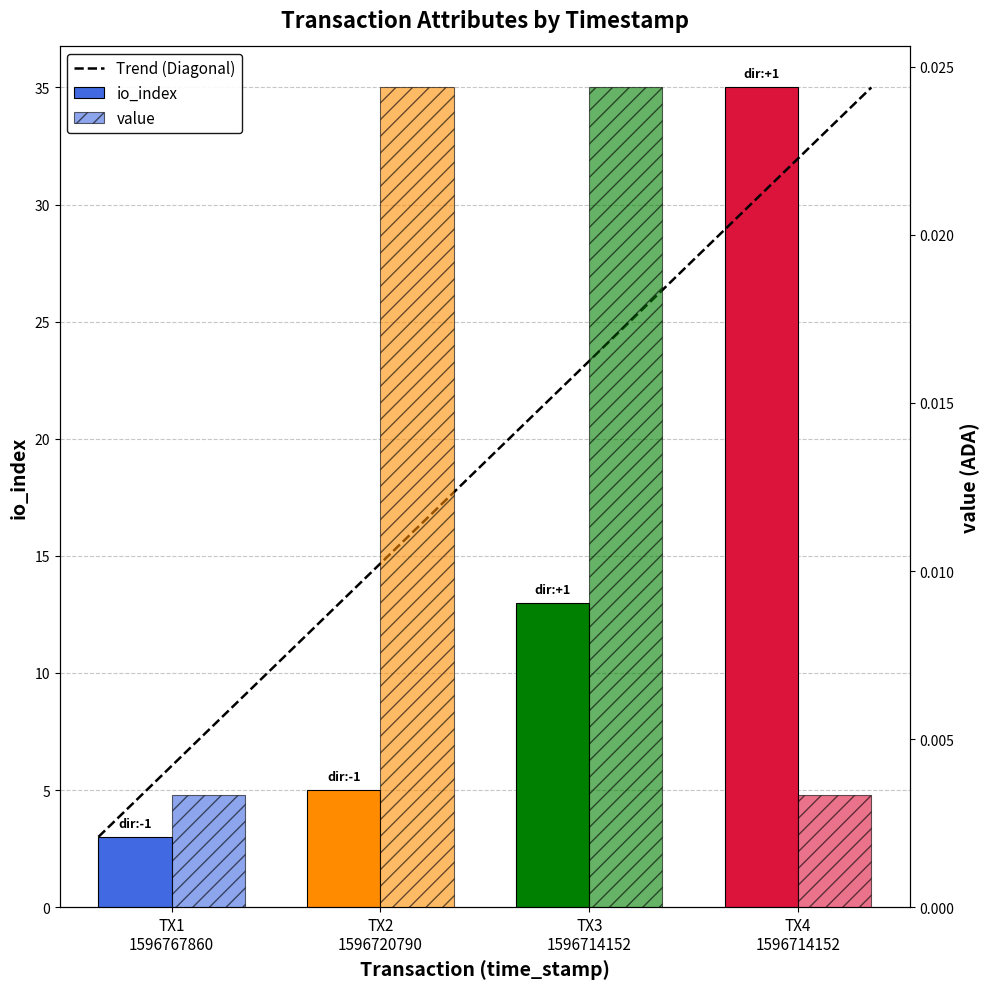

What is the sum of all io_index values?

56.0